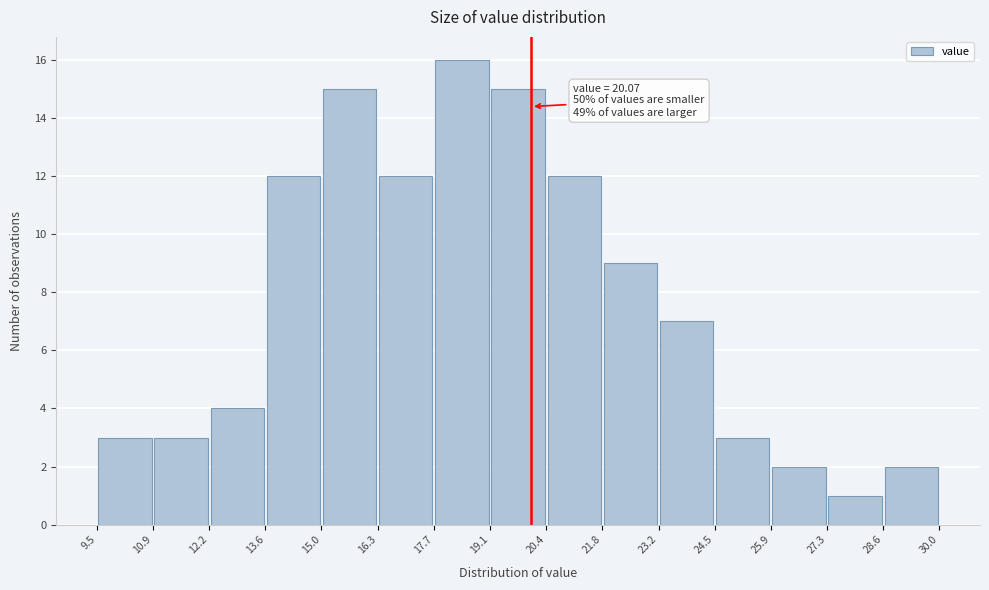

Over which range of the x-axis is the bar tallest?

17.7 to 19.1